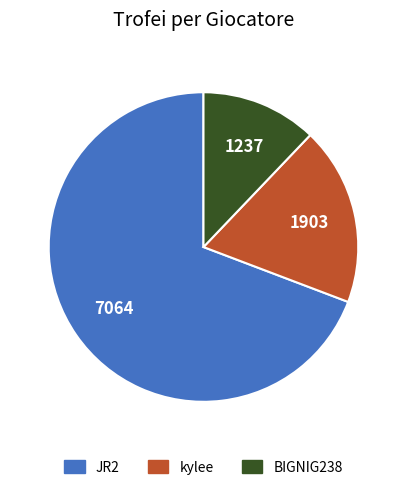

Rank the categories by value from lowest to highest.

BIGNIG238, kylee, JR2